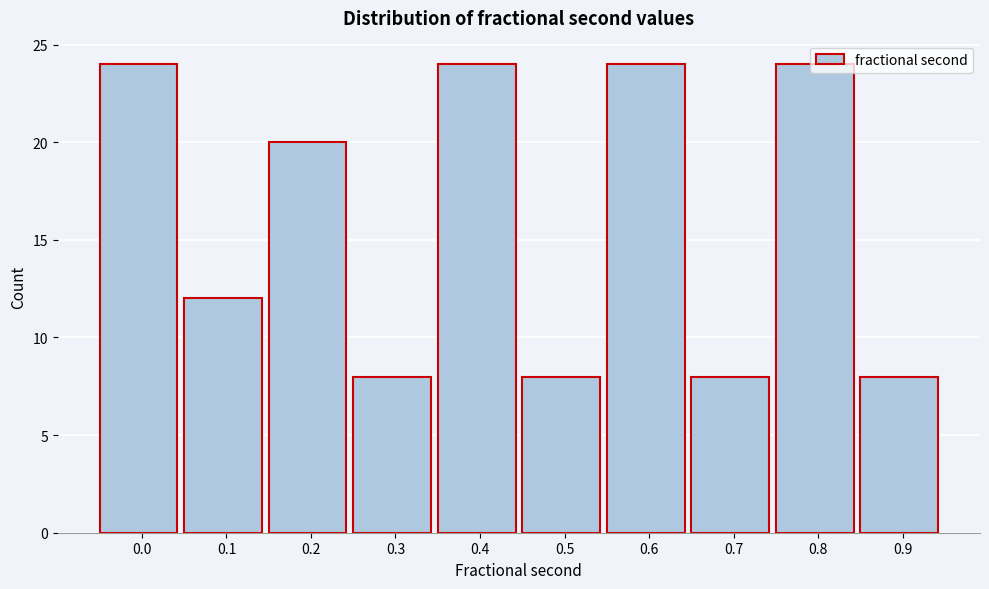

What is the value of the 4th bar from the left?

8